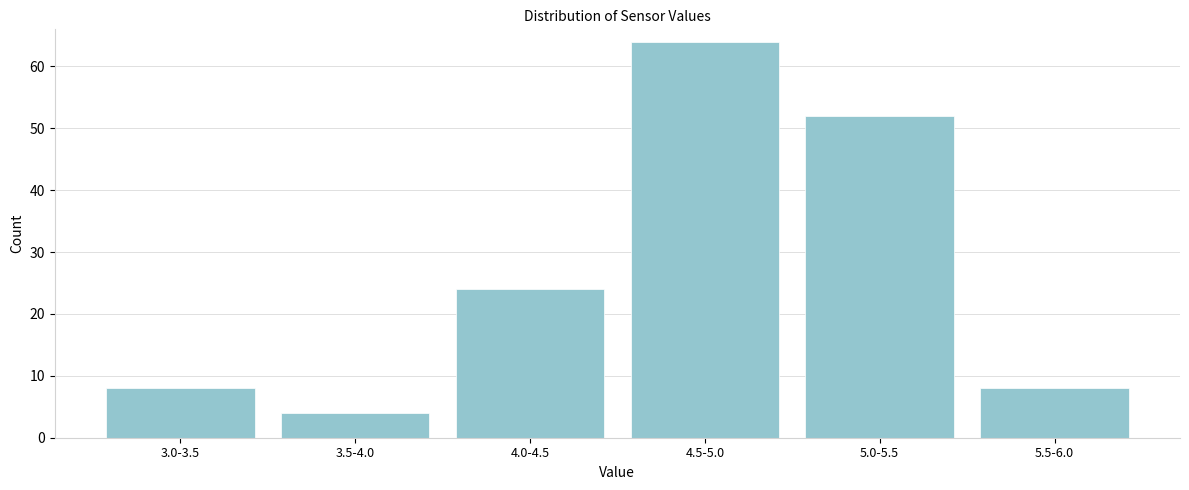

Reading left to right, list all the values displayed in this chart.

3.0-3.5=8	3.5-4.0=4	4.0-4.5=24	4.5-5.0=64	5.0-5.5=52	5.5-6.0=8